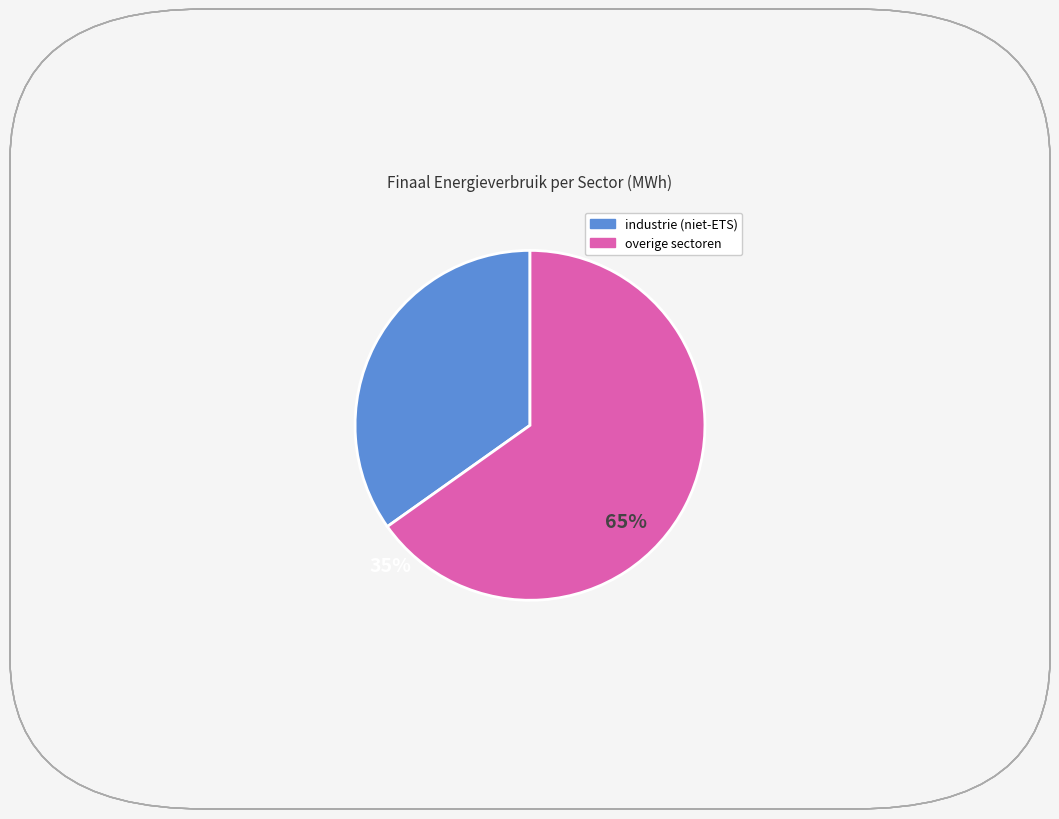

Is there any slice that represents more than half of the pie?

Yes